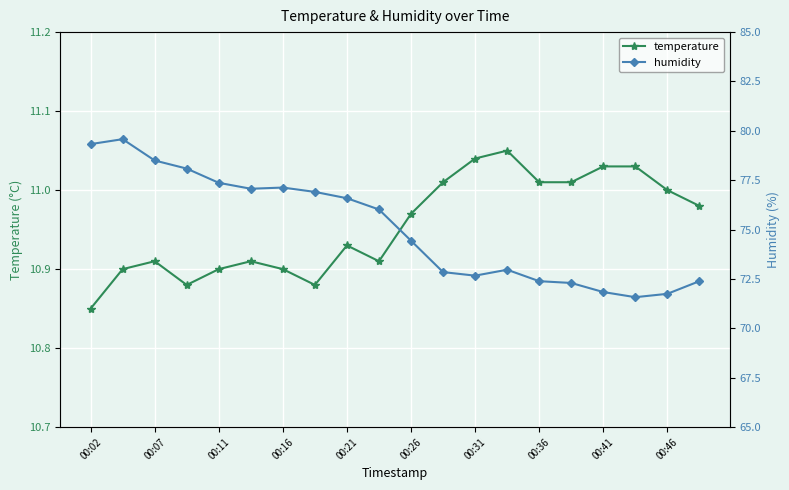

The temperature series shows 10.9 at 00:11. True or false?

True